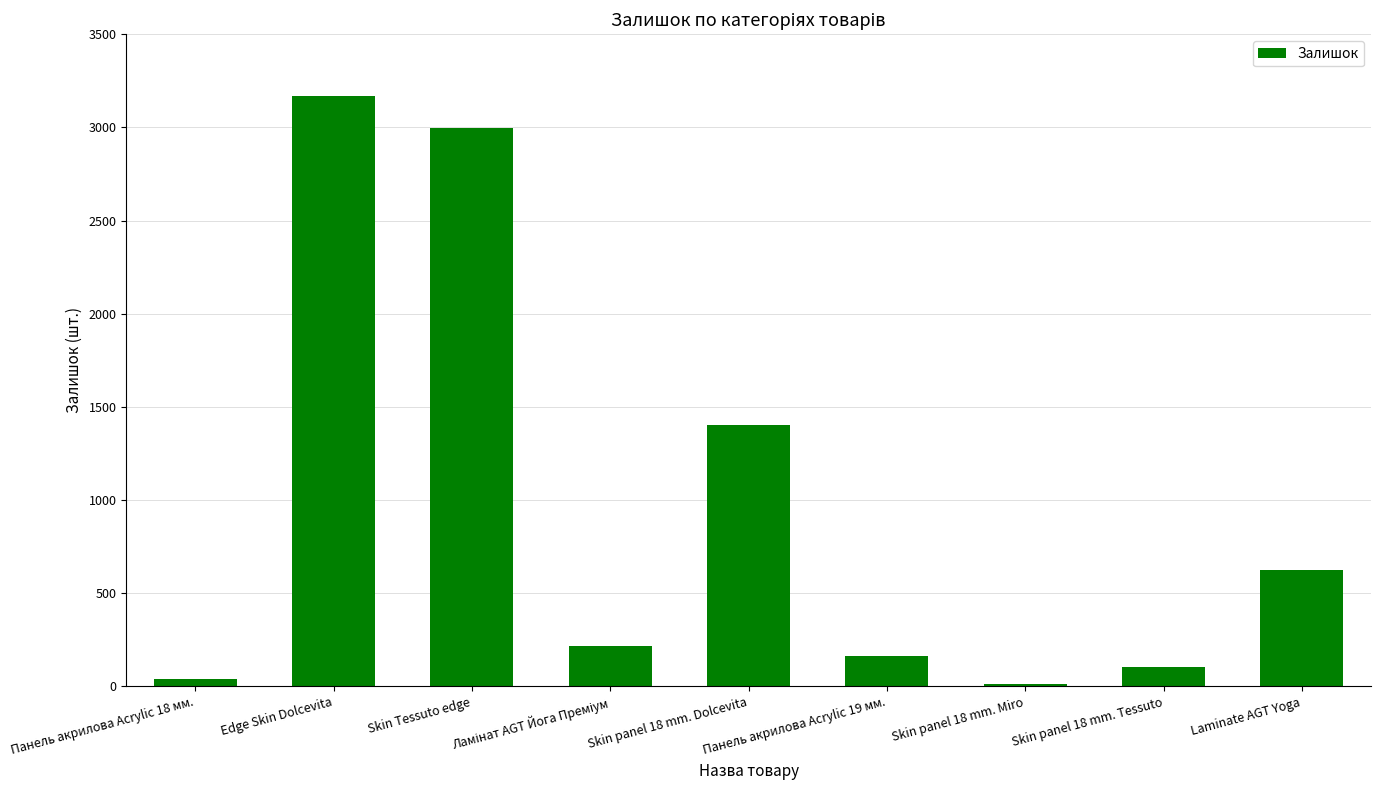

What is the label of the 9th bar from the left?

Laminate AGT Yoga